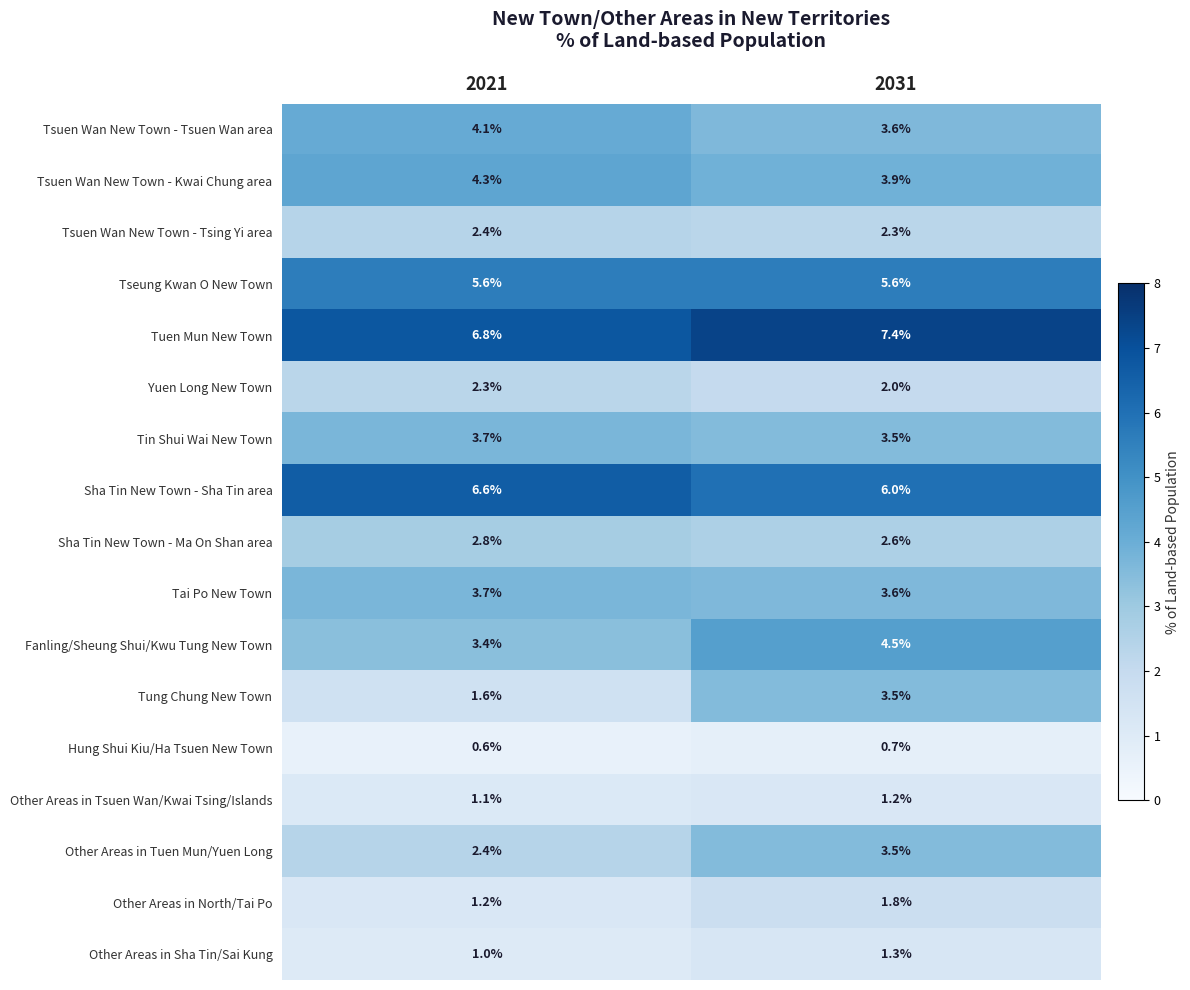

How many series are shown in this chart?

17